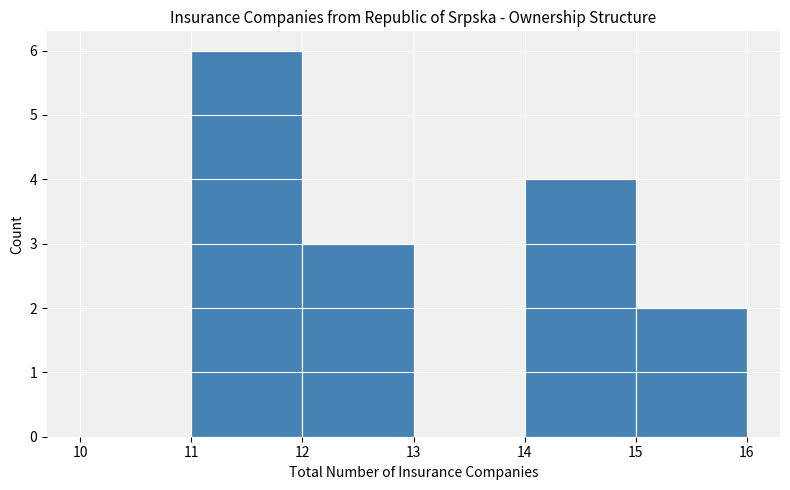

Reading left to right, transcribe this chart: for each bar, give the range it covers on the x-axis and its height. The values are not printed on the chart, so give them approximately, as read against the axis.

10 to 11: 0
11 to 12: 6
12 to 13: 3
13 to 14: 0
14 to 15: 4
15 to 16: 2